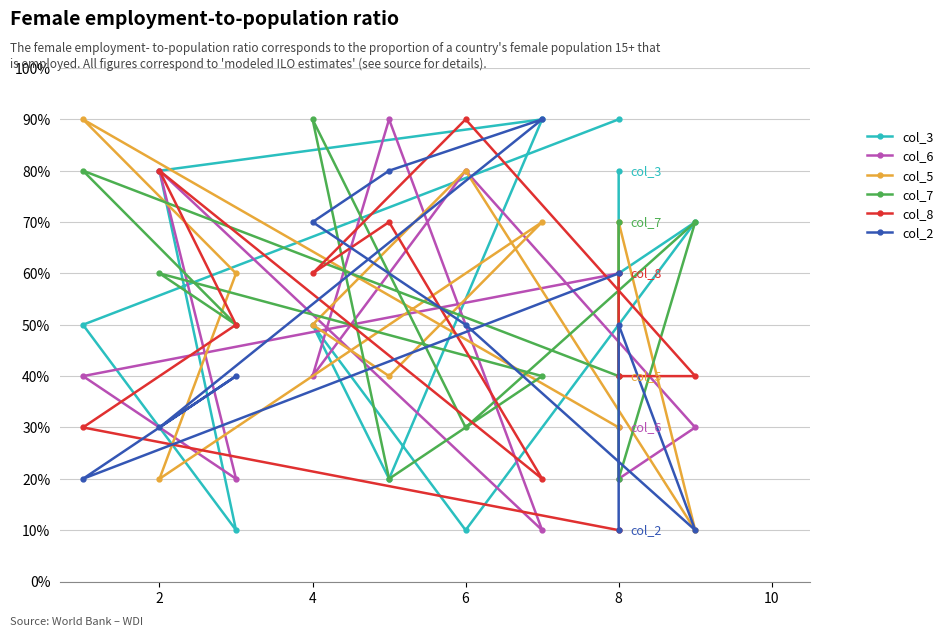

Between 8 and 7, which is larger?

8